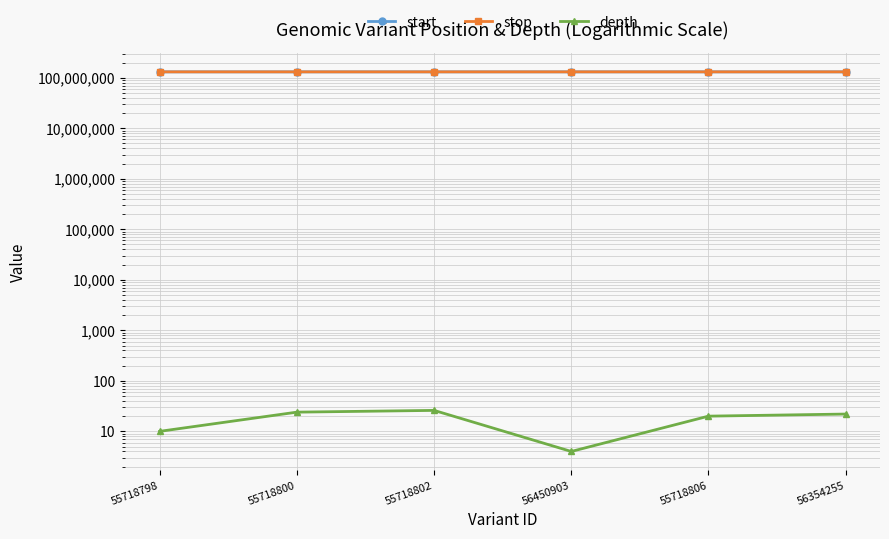

Reading right to left, transcribe all the data shown in this chart.

start: 130697314	130698055	130697133	130696803	130696752	130696139
stop: 130697432	130698058	130697143	130696804	130696753	130696140
depth: 22	20	4	26	24	10